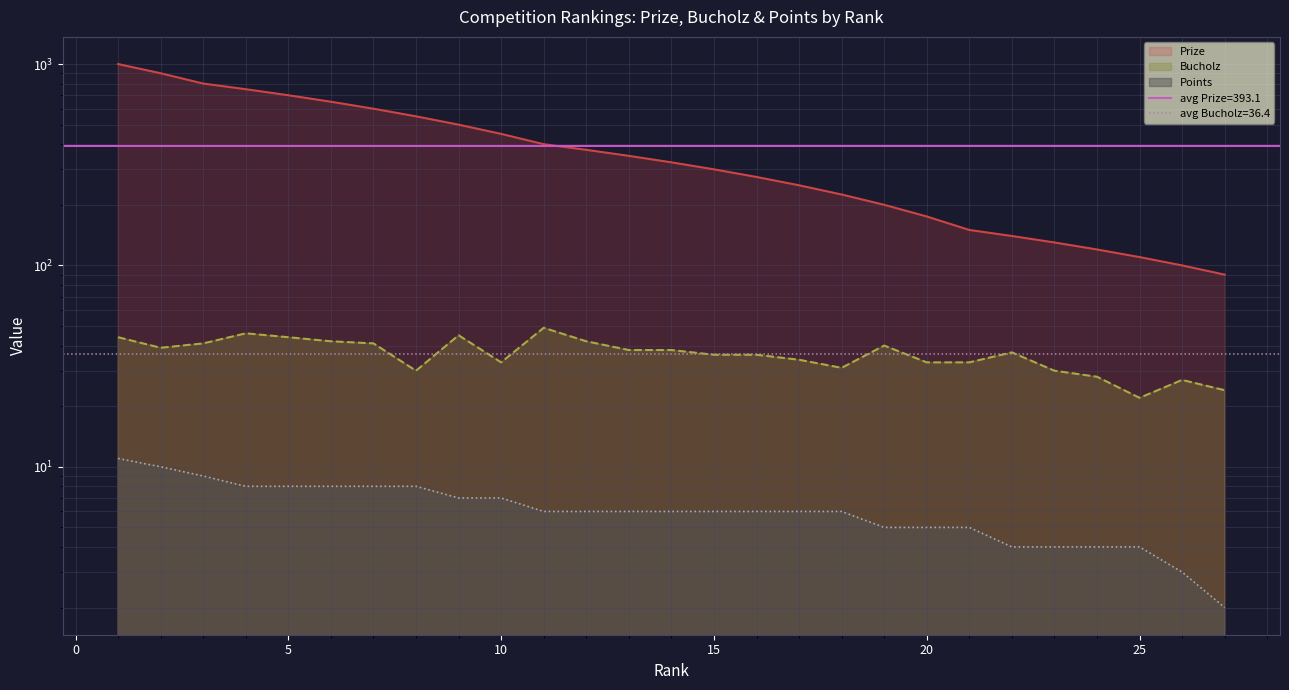

How many Points values are between 5 and 8?

18